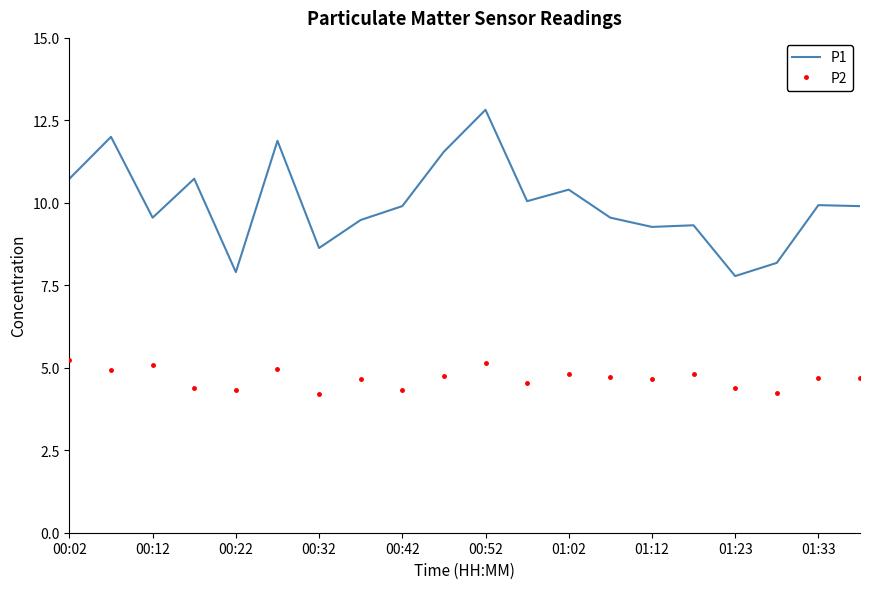

True or false: P1 and P2 intersect in this chart.

False